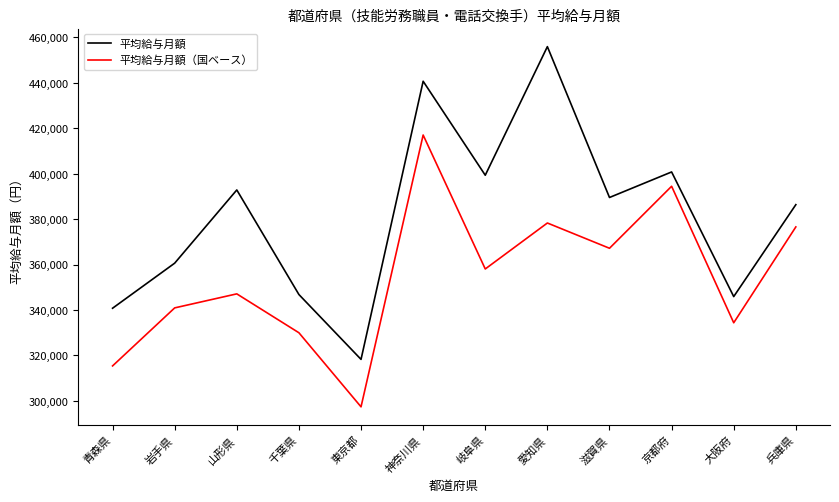

True or false: 平均給与月額 has a value of 318277 at 東京都.

True